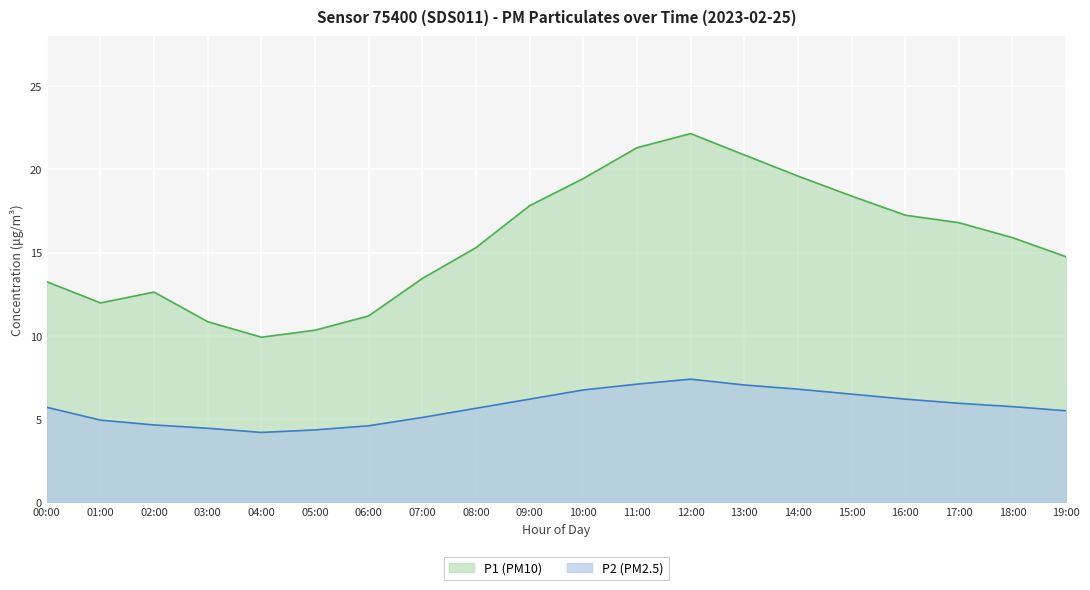

How many lines are shown in the chart?

2